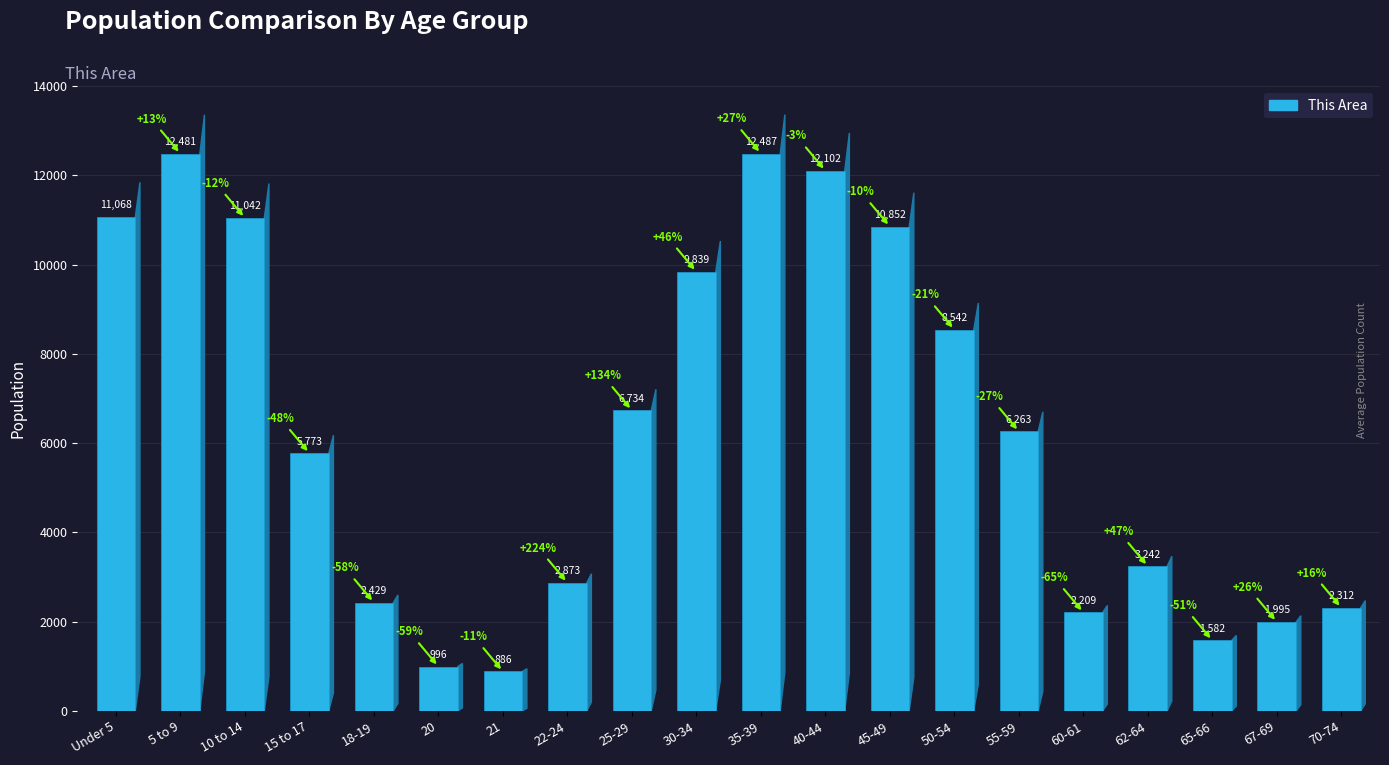

What is the difference between the second highest and minimum values?

11595